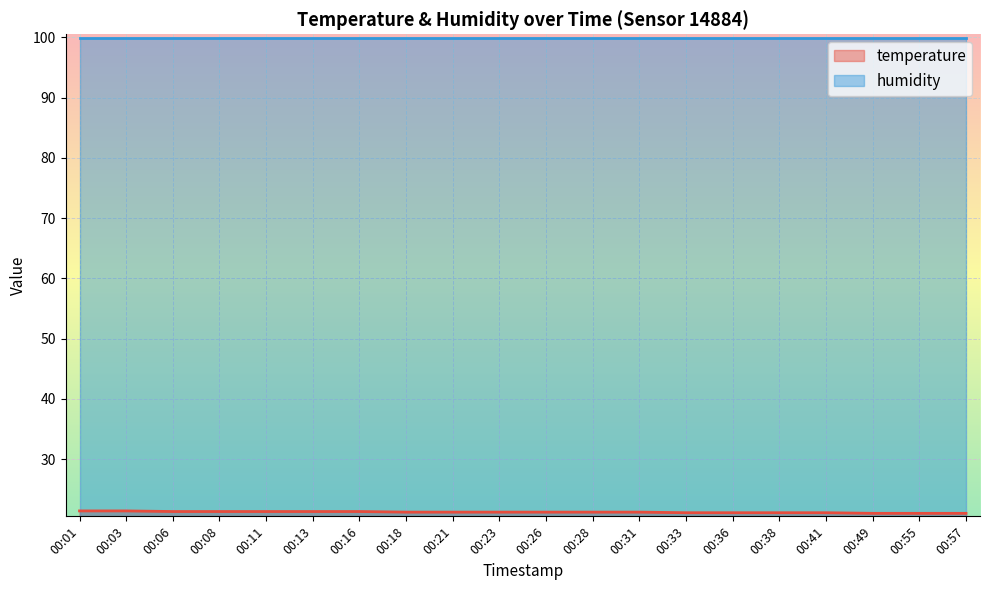

Does the chart display data point markers on the line(s)?

No